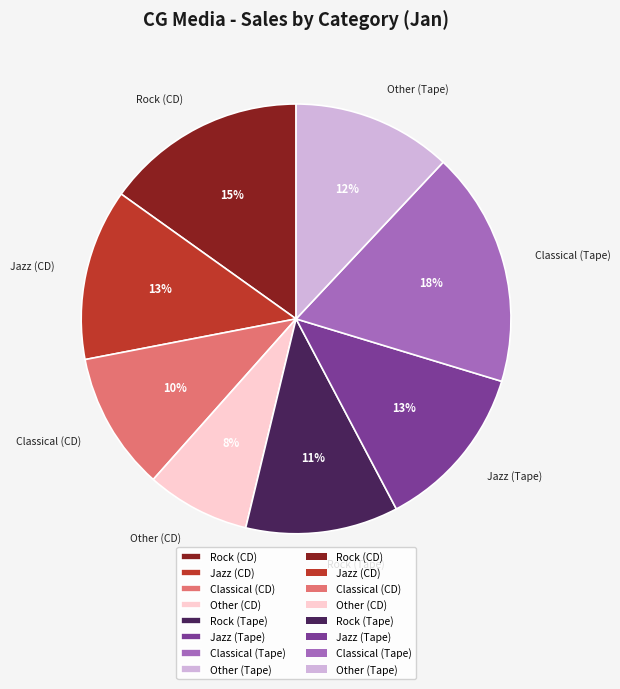

What is the smallest slice in the pie chart?

Other (CD)